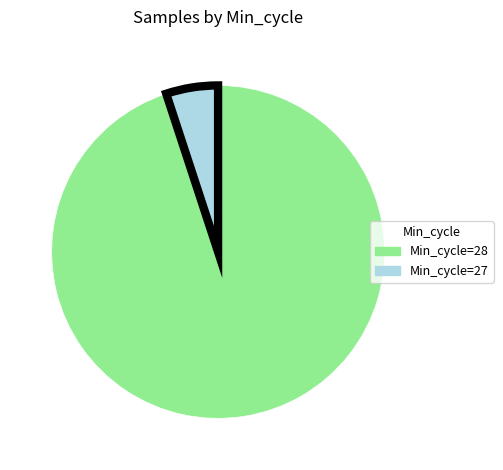

How many slices are in this pie chart?

2